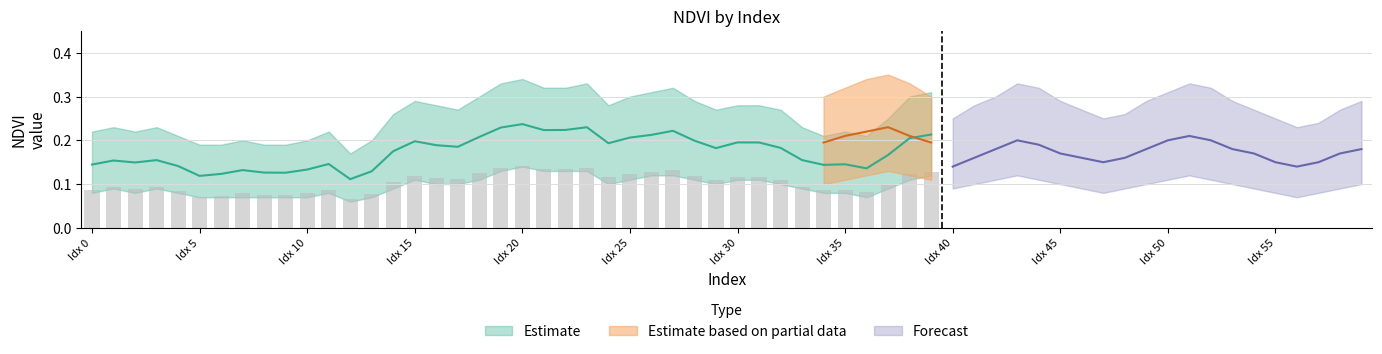

True or false: the data shows 0.0 at Idx 5.

False